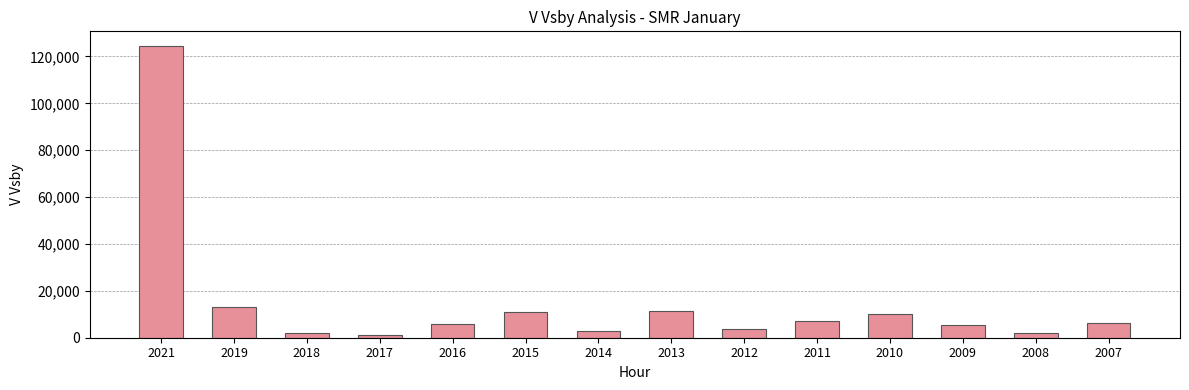

What is the maximum value shown in the chart?

124500